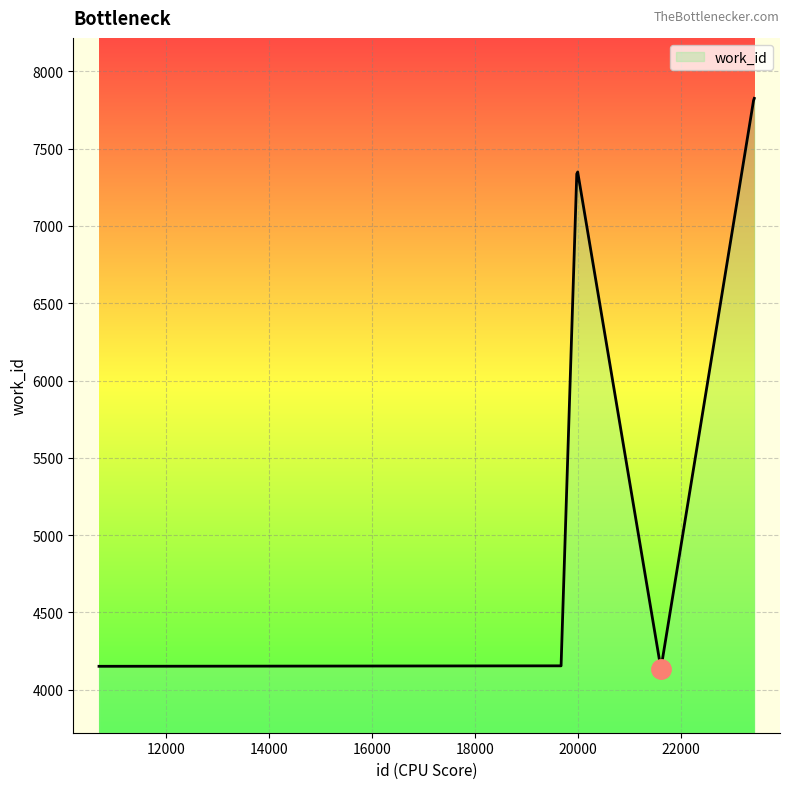

What is the maximum value shown in the chart?

7825